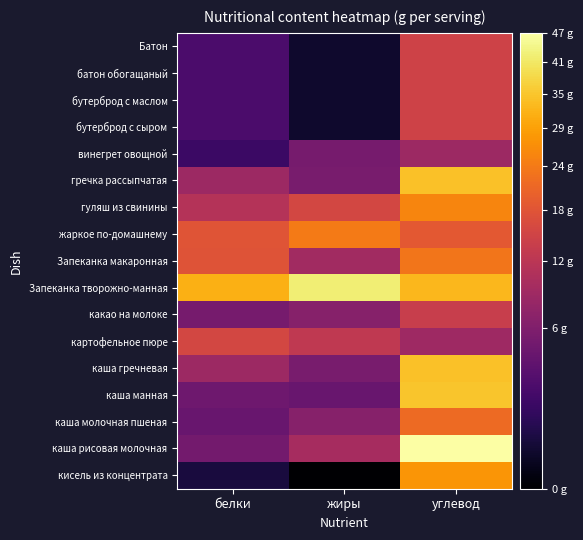

What is the total value across all series at жиры?

146.4